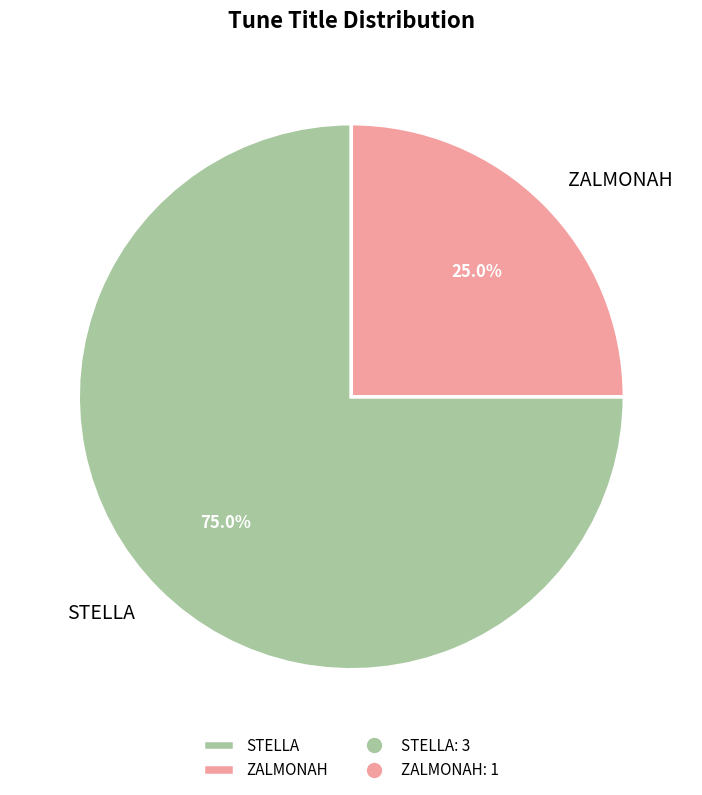

What percentage is NOT represented by STELLA?

25.0%